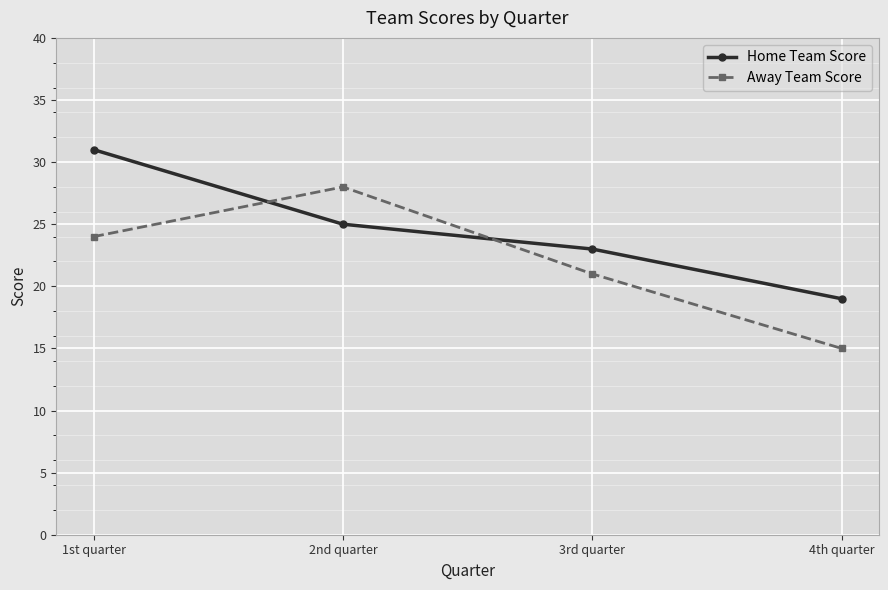

True or false: Home Team Score has more than 0 points higher than both neighbors.

False